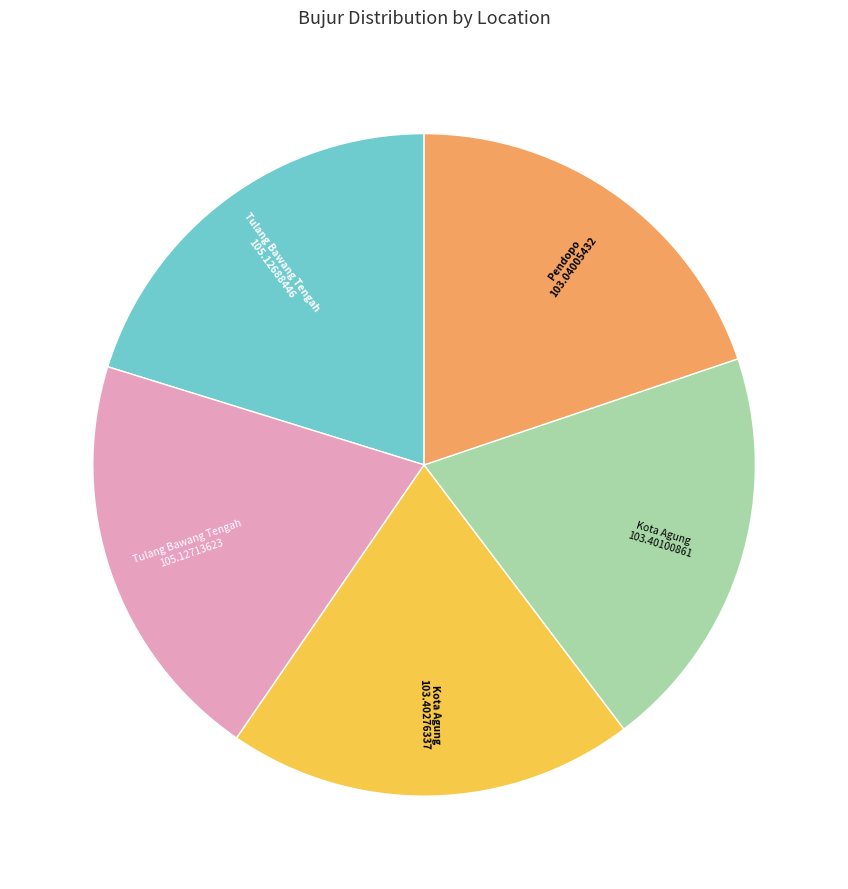

Does any single category account for the majority?

No